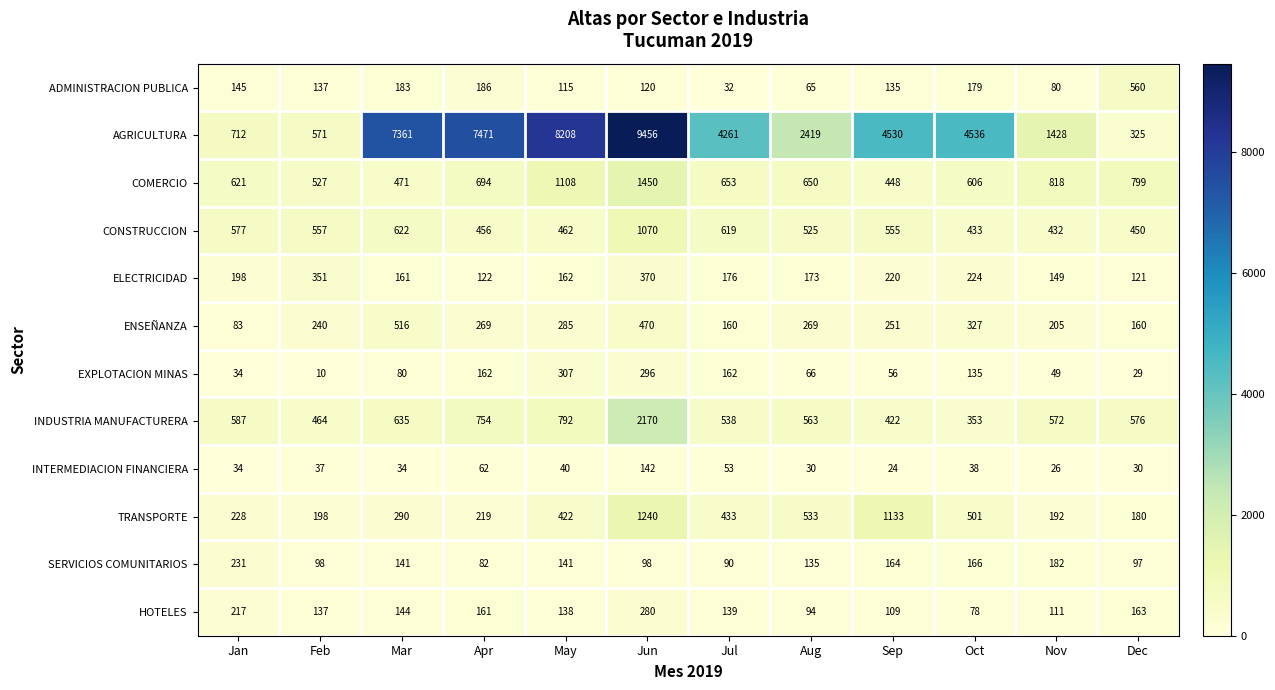

What is the difference between the highest and lowest values at Mar?

7327